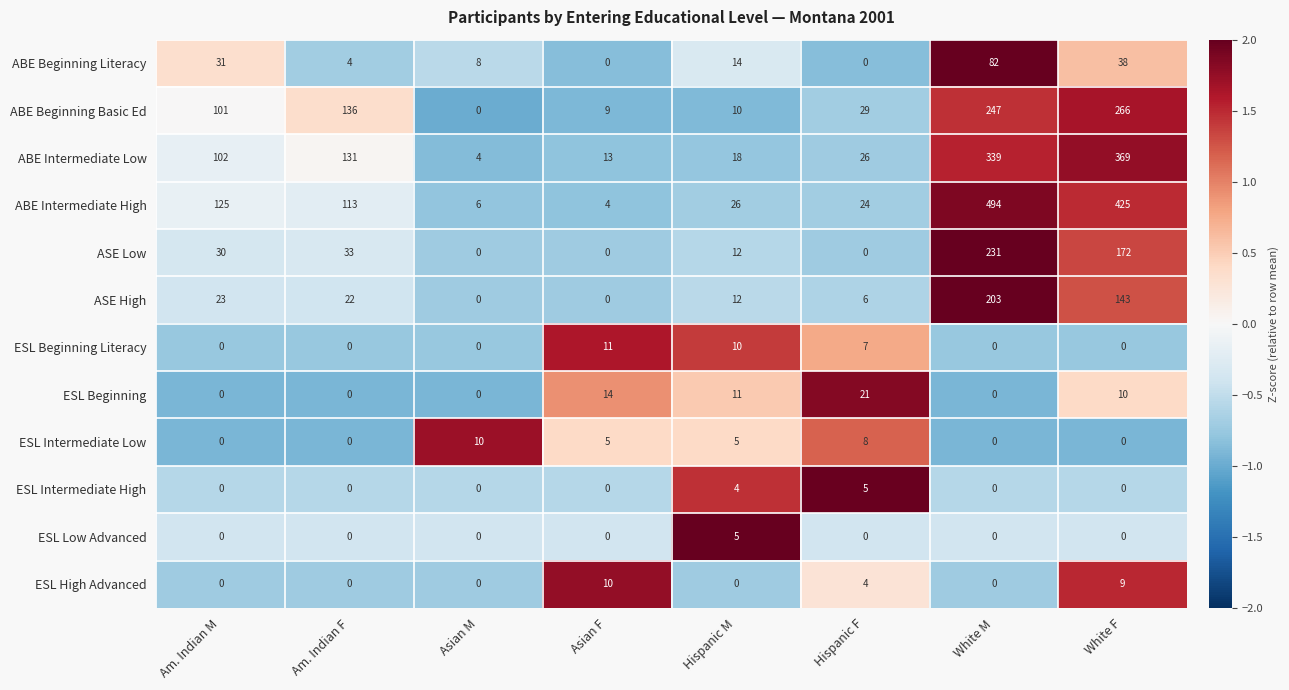

How many data points in ABE Intermediate High are less than 113?

4